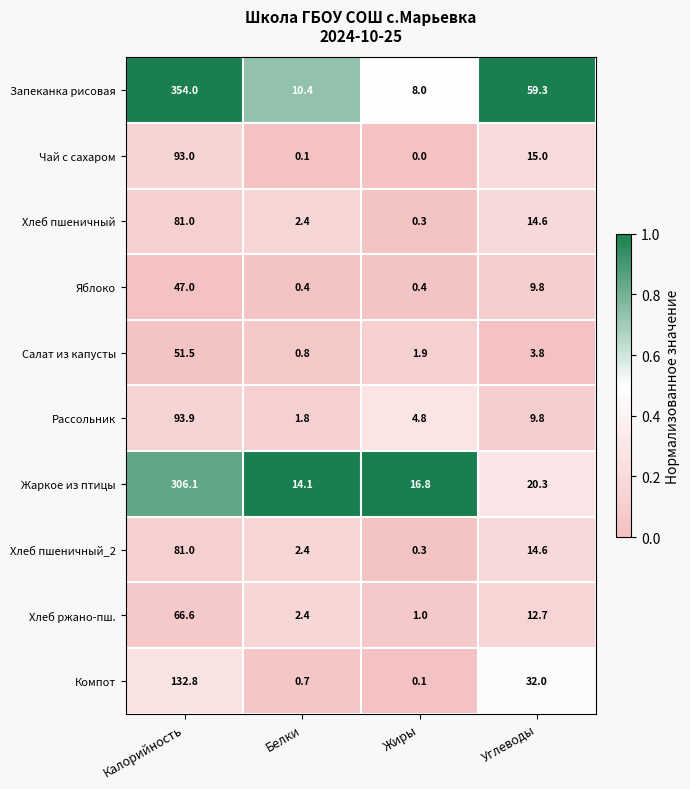

True or false: Хлеб ржано-пш. has a value of 0.6 at Жиры.

False